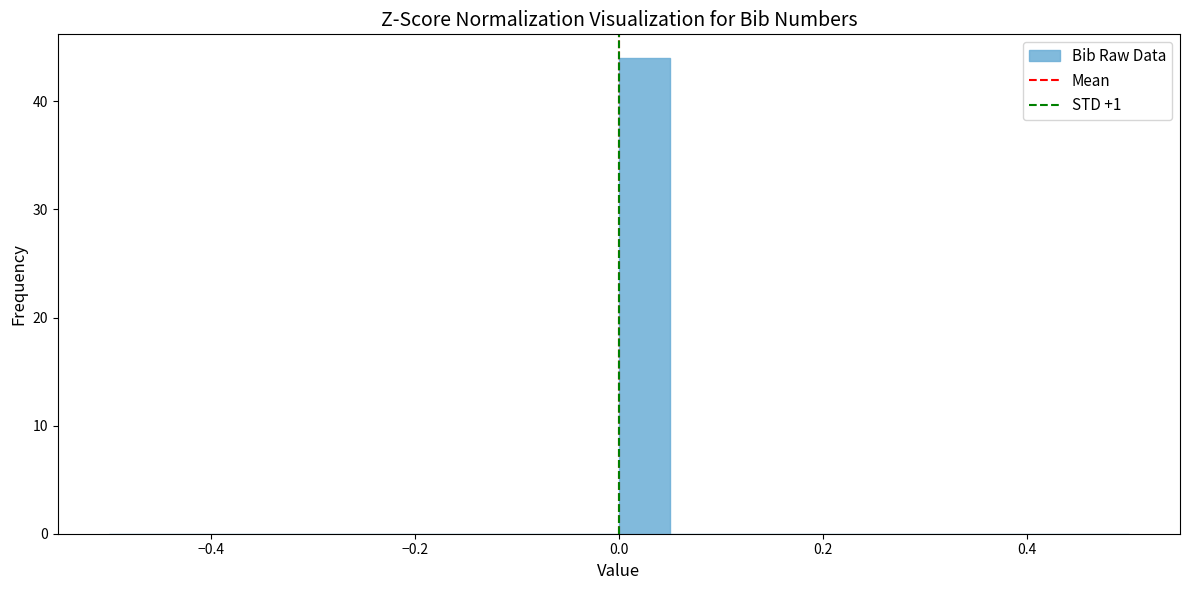

Read against the x-axis, roughly where is the centre of the tallest bar?

0.02